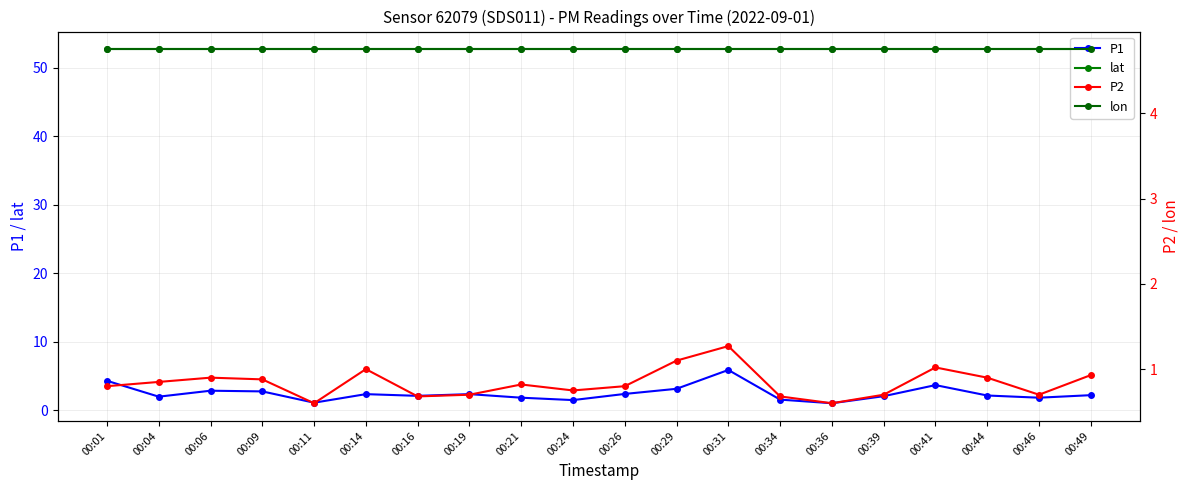

At which label does lon reach its minimum?

00:01